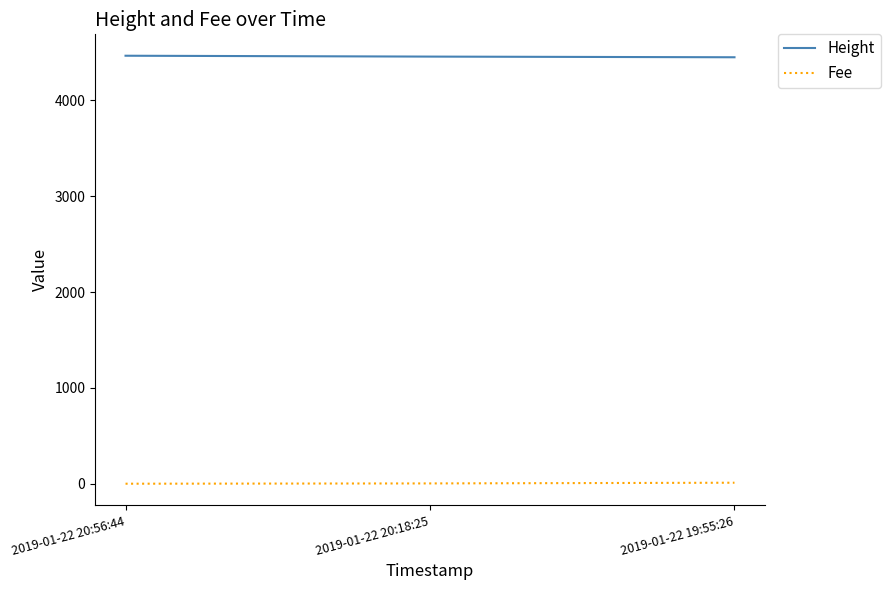

Rank the series by their maximum value, from highest to lowest.

Height, Fee